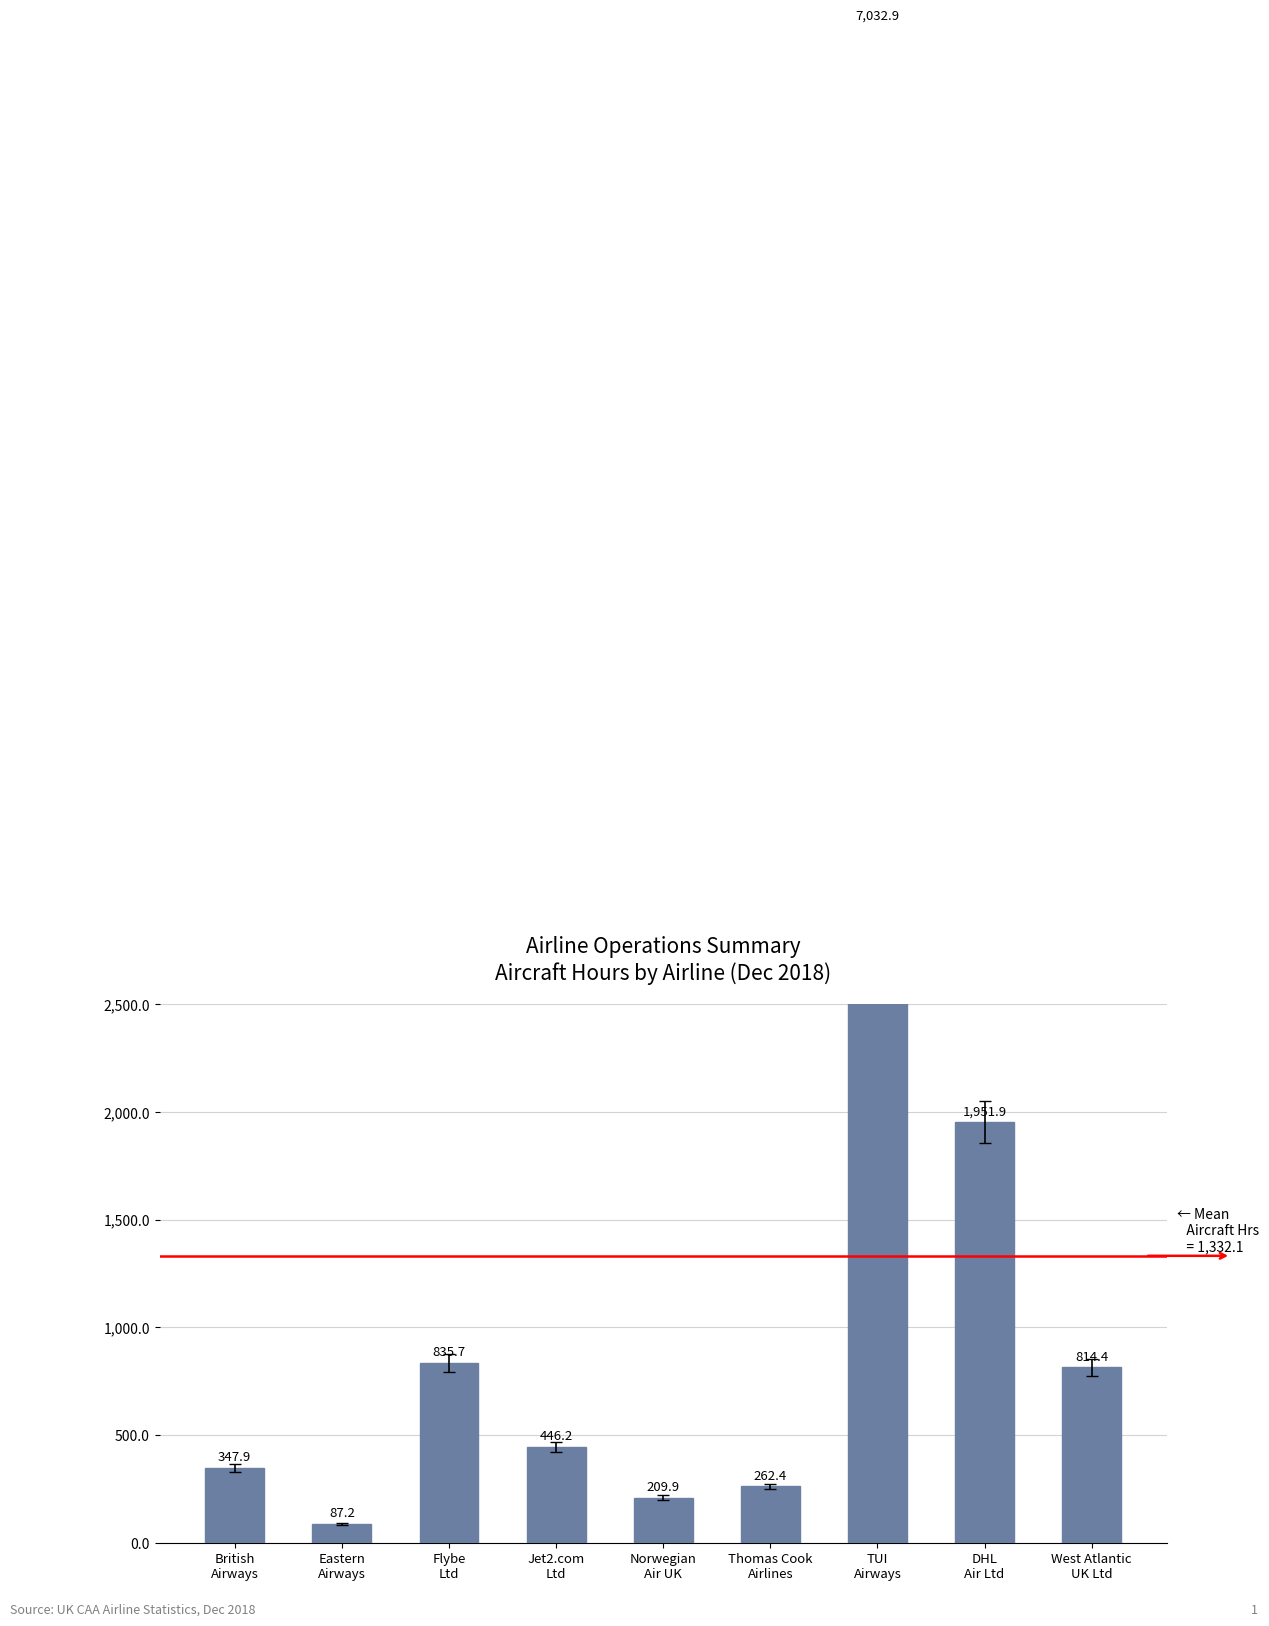

The value at Norwegian
Air UK is 209.9. True or false?

True